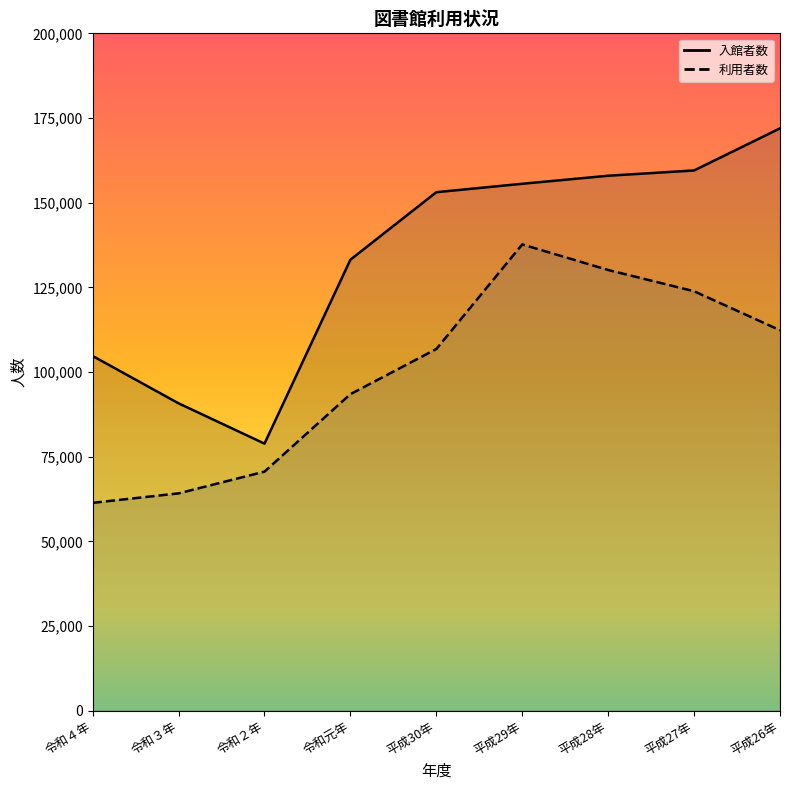

Which series has the largest range (max minus min)?

入館者数